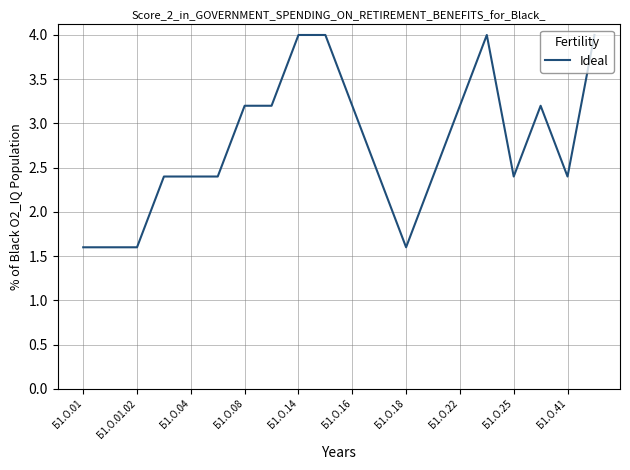

What is the minimum value shown in the chart?

1.6